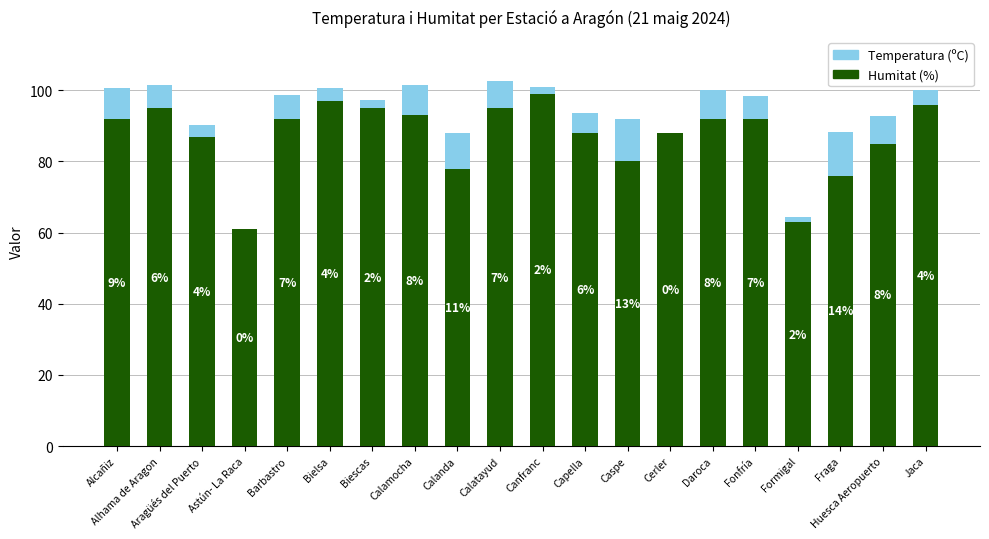

What is the highest value of the Humitat (%) series?

99.0